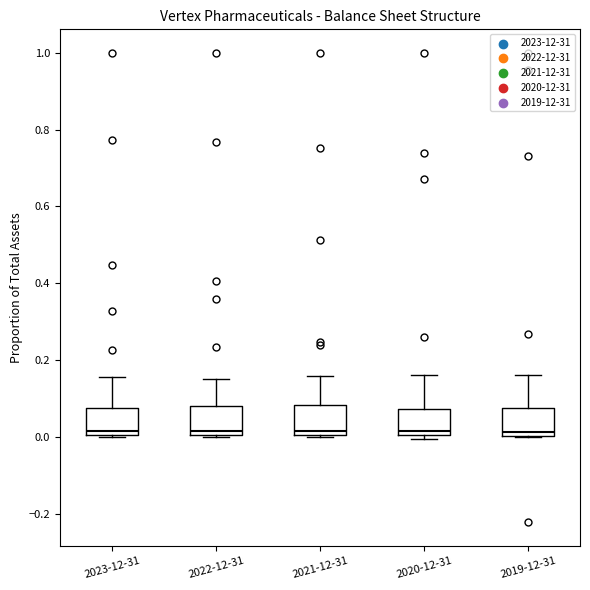

Reading left to right, transcribe this box plot: for each box, give where its median line is, the range the box spans, and where its two whiskers end, as read against the y-axis. The values are not printed on the chart, so give them approximately, as read against the axis.

2023-12-31: median 0.02, box 0.00 to 0.08, whiskers 0.00 to 0.16
2022-12-31: median 0.02, box 0.00 to 0.08, whiskers 0.00 to 0.16
2021-12-31: median 0.02, box 0.00 to 0.08, whiskers 0.00 to 0.16
2020-12-31: median 0.02, box 0.00 to 0.08, whiskers 0.00 (just below the box's lower edge) to 0.16
2019-12-31: median 0.02, box 0.00 to 0.08, whiskers 0.00 to 0.16